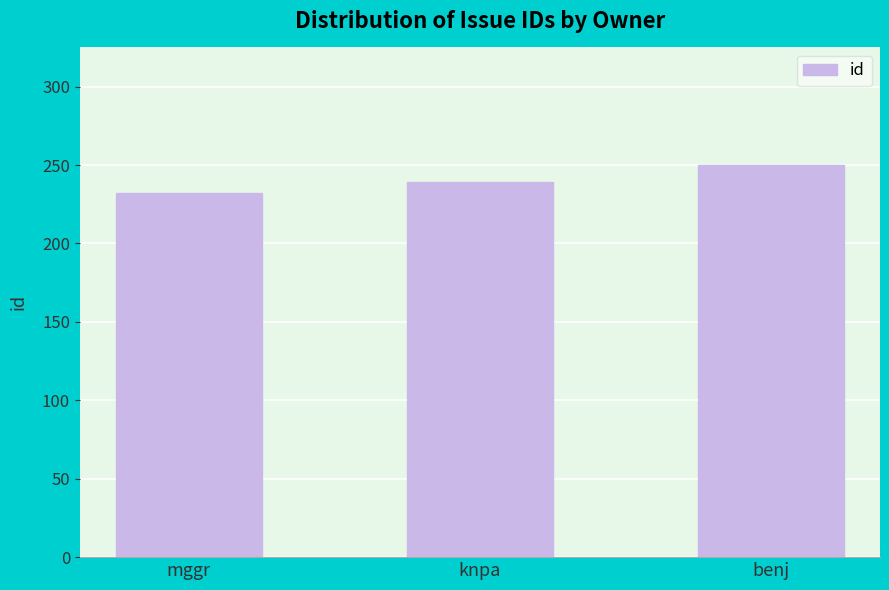

What is the ratio of the value at knpa to the value at mggr?

1.0